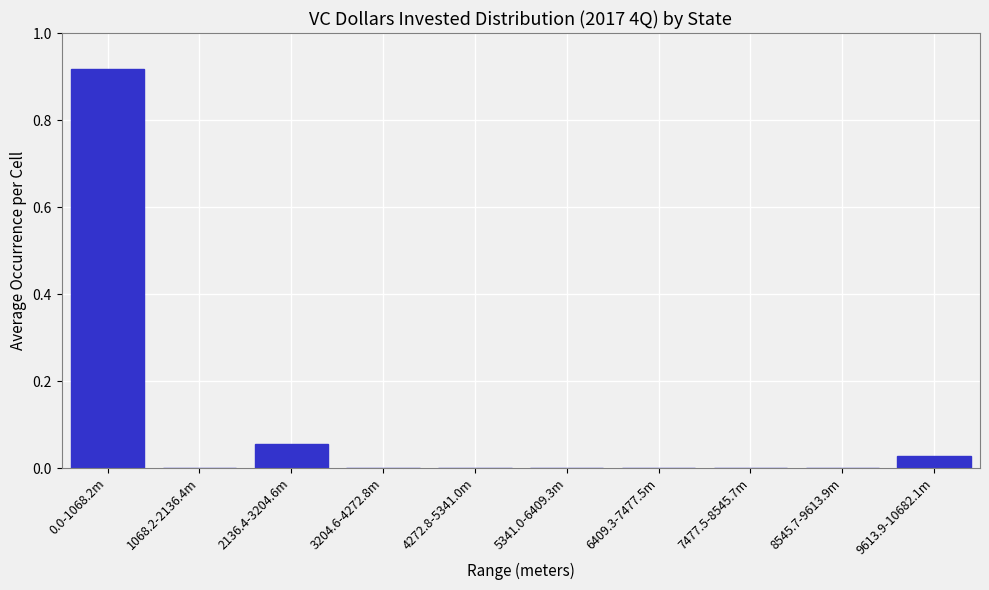

The value at 2136.4-3204.6m is 0.0. True or false?

False